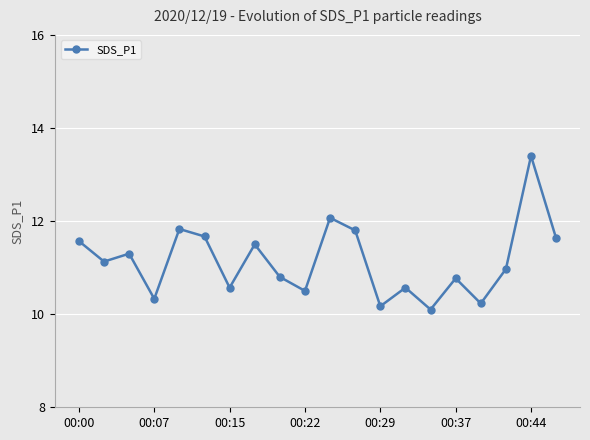

What is the value of the 19th point from the left?

13.4